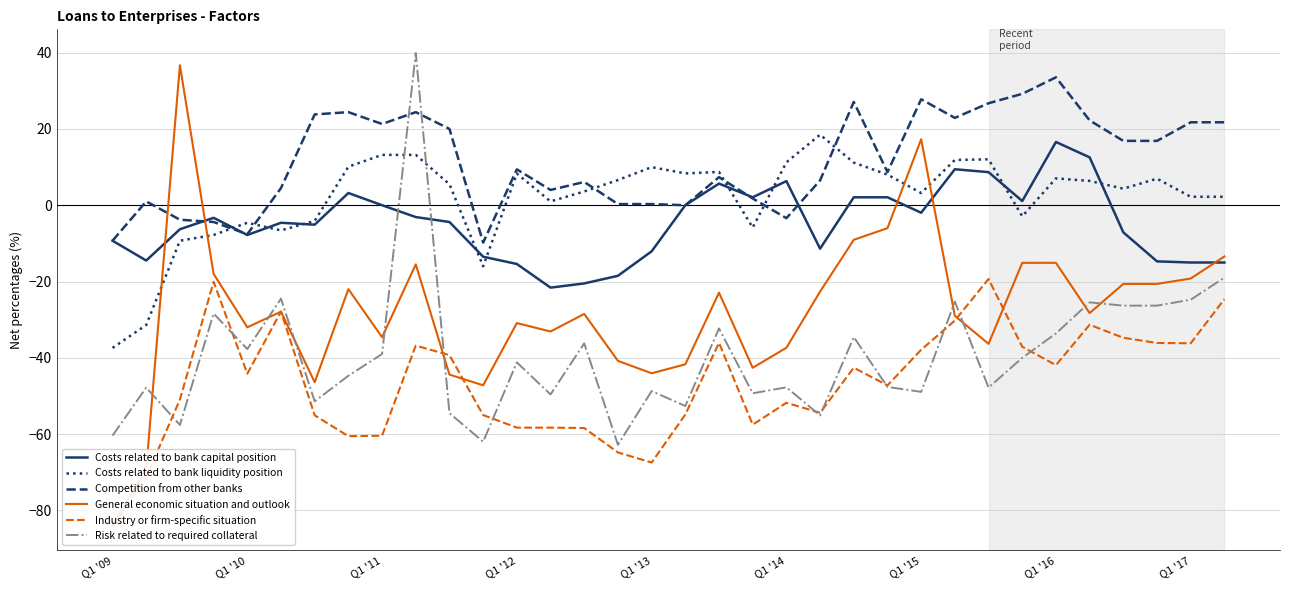

Rank the series by their maximum value, from lowest to highest.

Industry or firm-specific situation, Costs related to bank capital position, Costs related to bank liquidity position, Competition from other banks, General economic situation and outlook, Risk related to required collateral